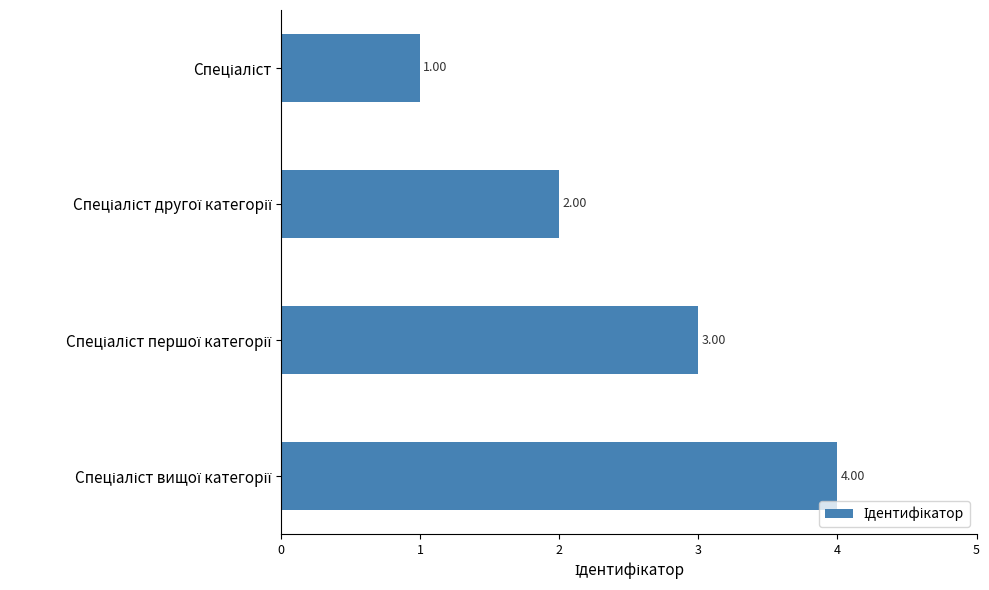

How many values are between 2 and 4?

3